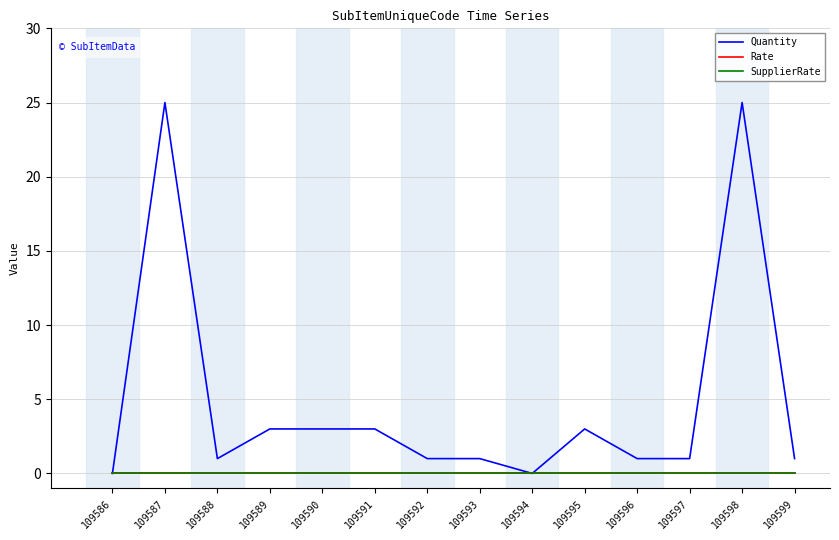

Does the chart display data point markers on the line(s)?

No